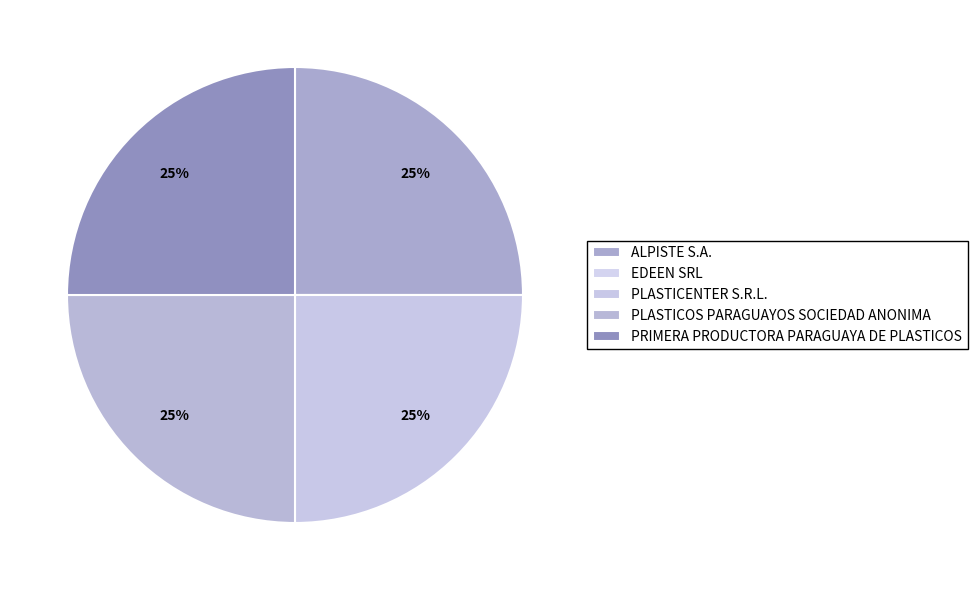

How many slices are in this pie chart?

5